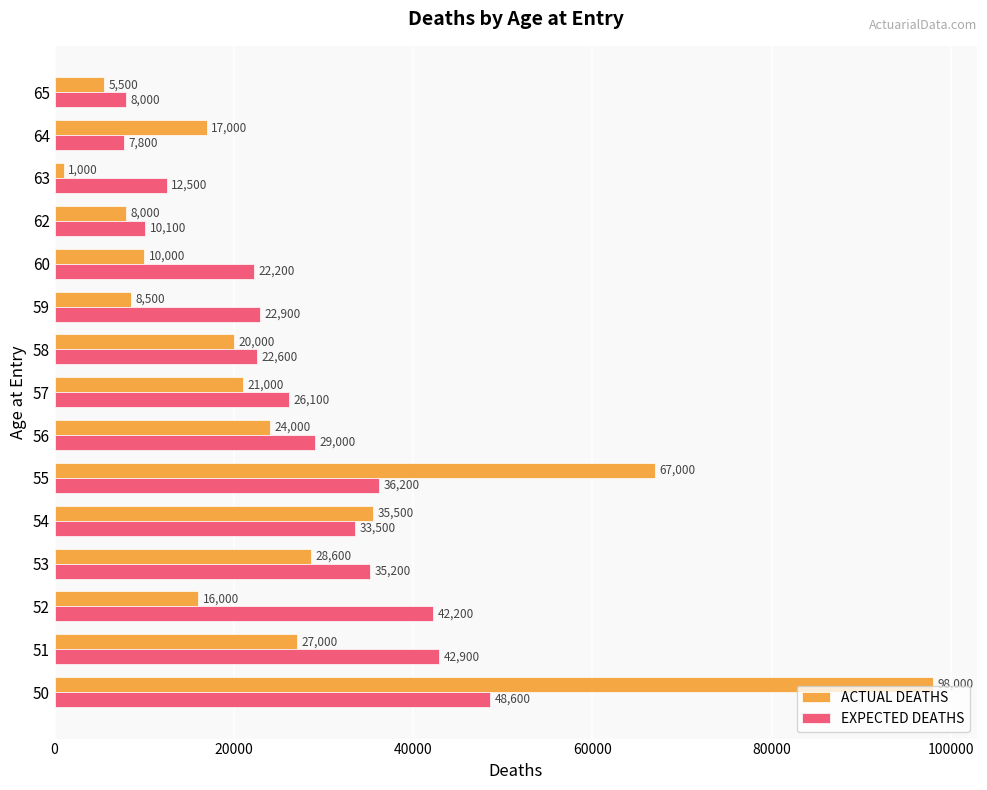

Read the EXPECTED DEATHS value at 63.

12500